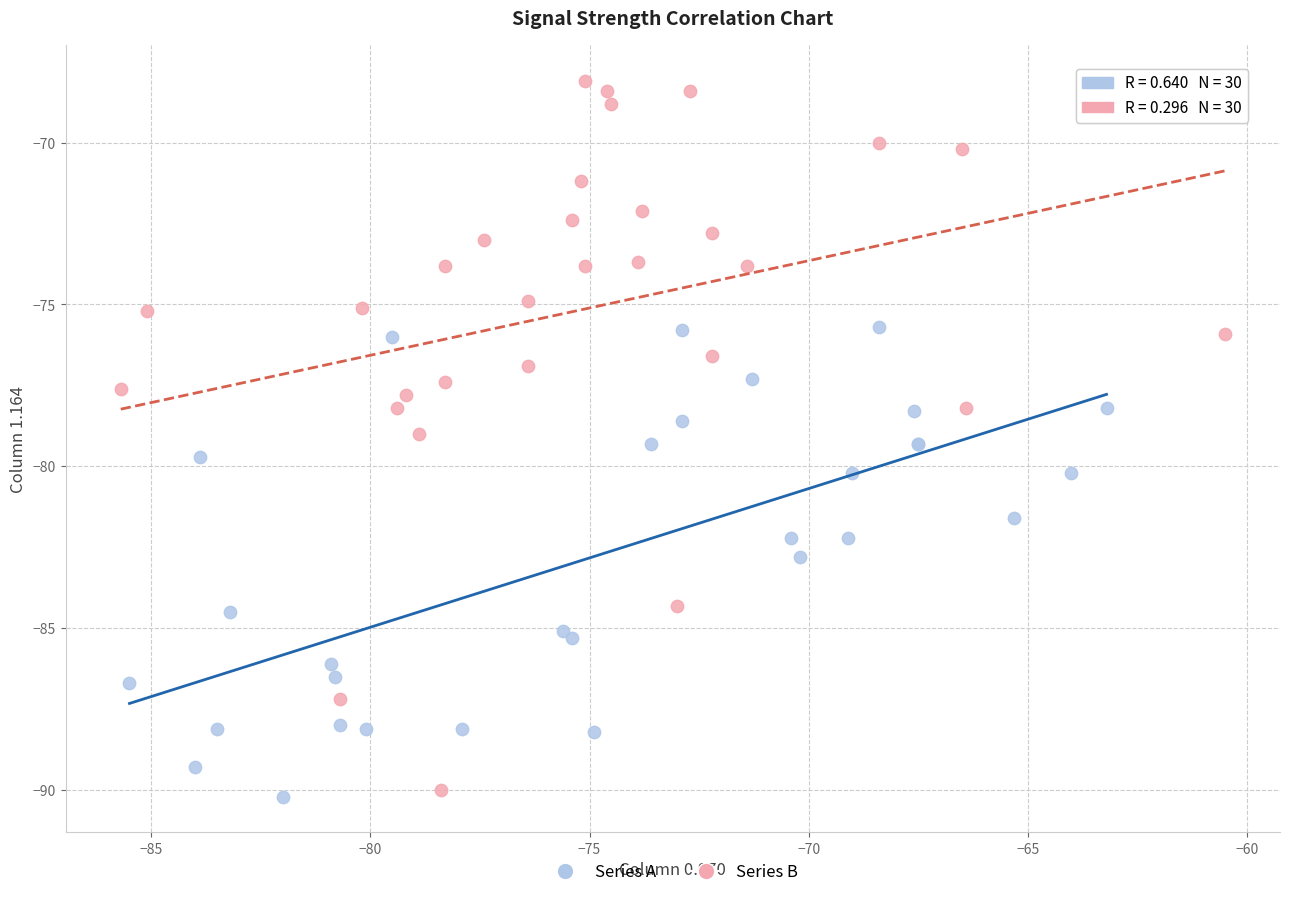

Which series contains the highest Y value?

Series B